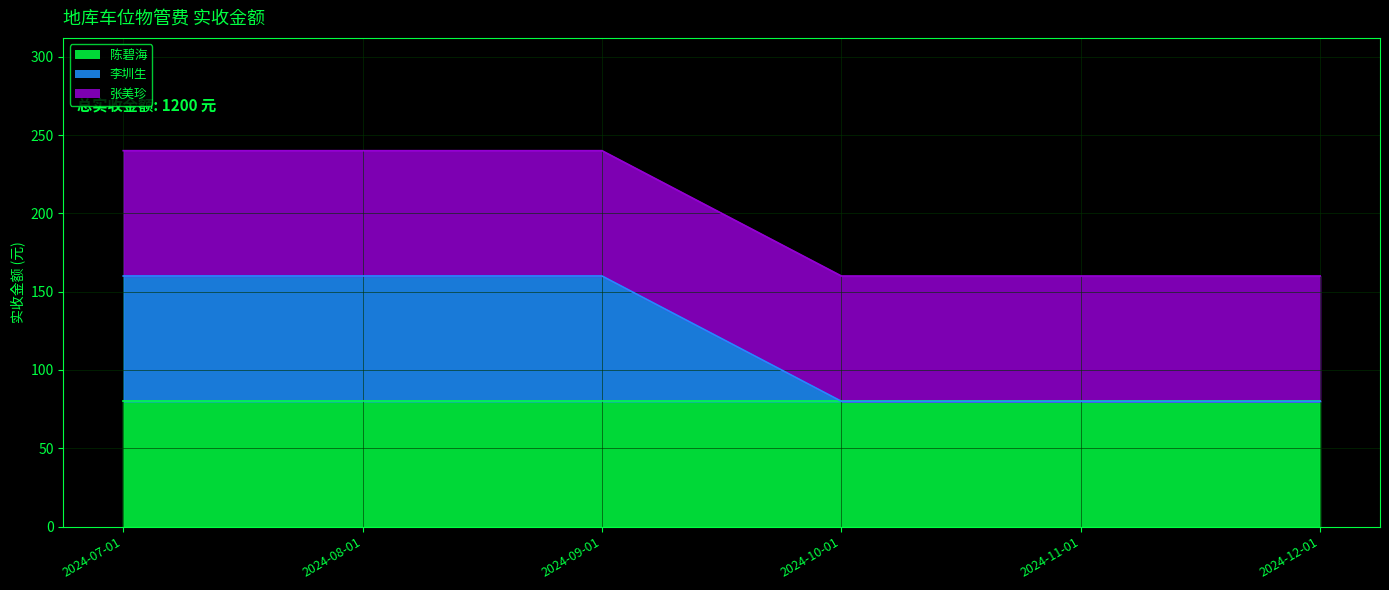

Reading right to left, transcribe all the data shown in this chart.

陈碧海: 80	80	80	80	80	80
李圳生: 0	0	0	80	80	80
张美珍: 80	80	80	80	80	80